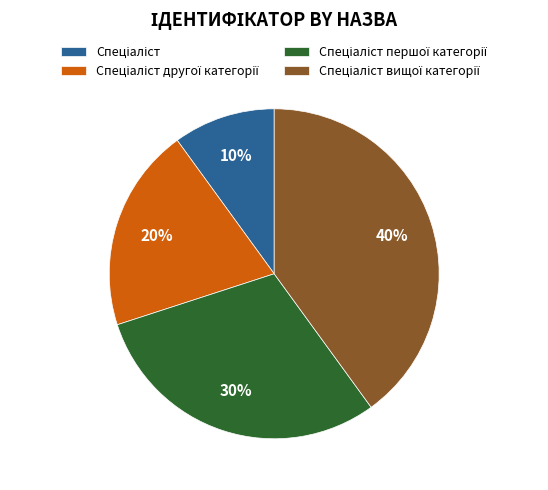

To the nearest percent, what is the average slice percentage?

25%